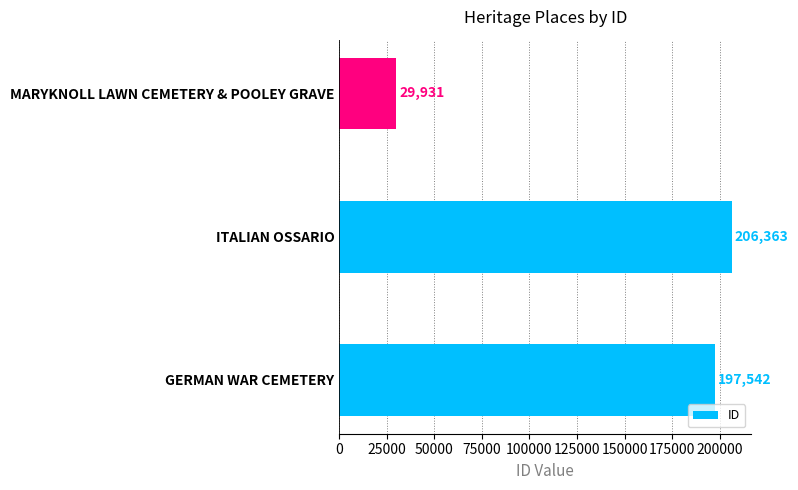

Which label corresponds to the smallest value in the chart?

MARYKNOLL LAWN CEMETERY & POOLEY GRAVE